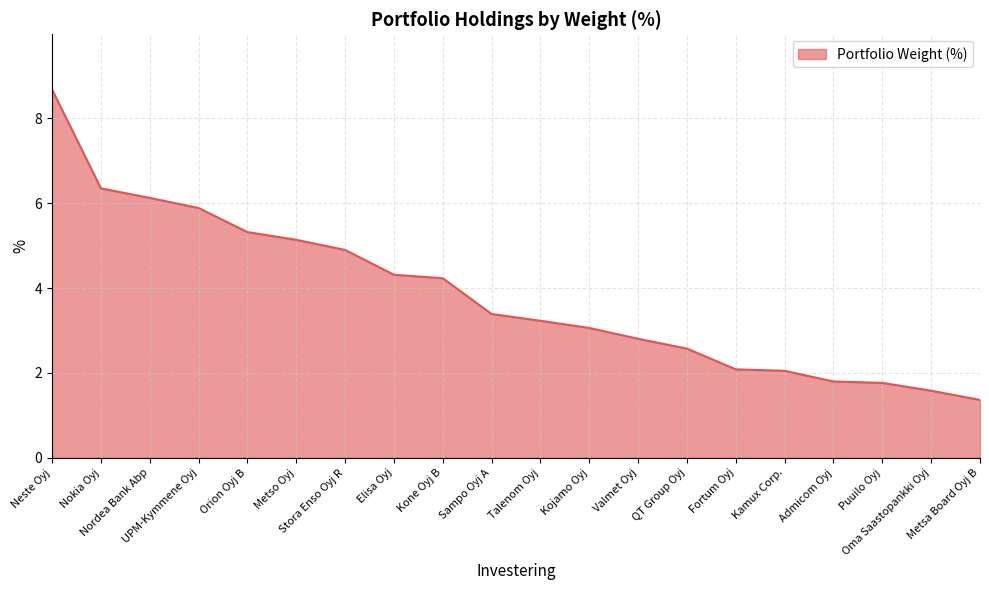

Which category has the lowest value across all series?

Metsa Board Oyj B